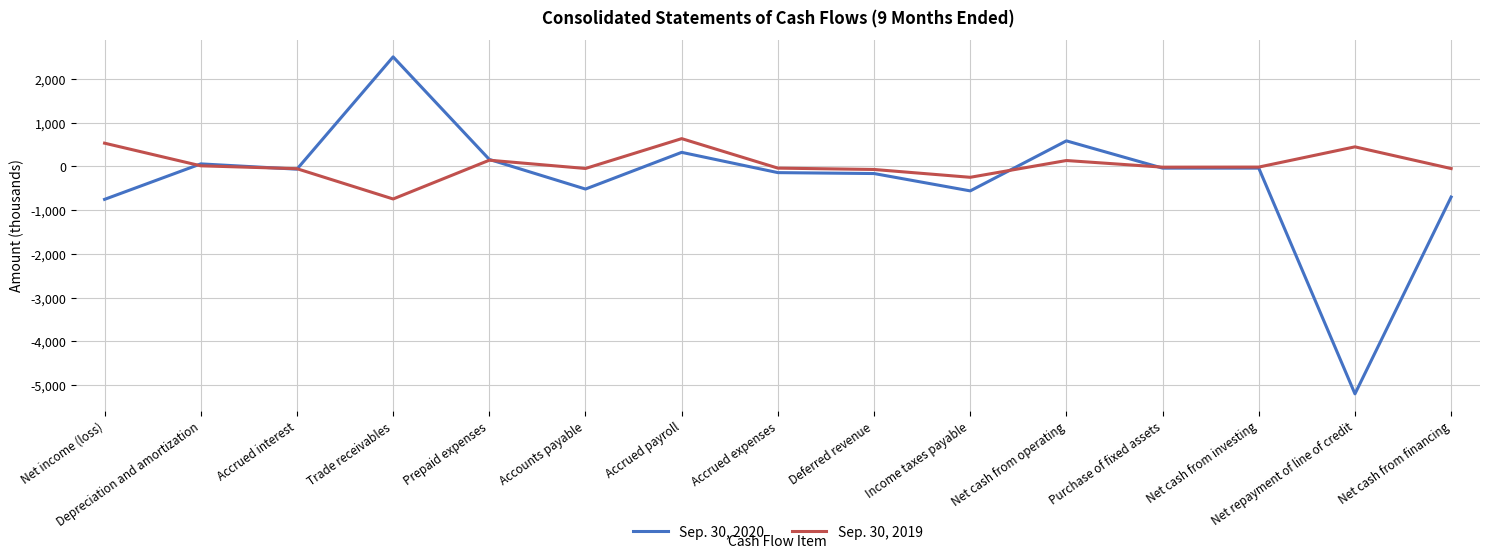

What are all the series names shown in the legend?

Sep. 30, 2020, Sep. 30, 2019